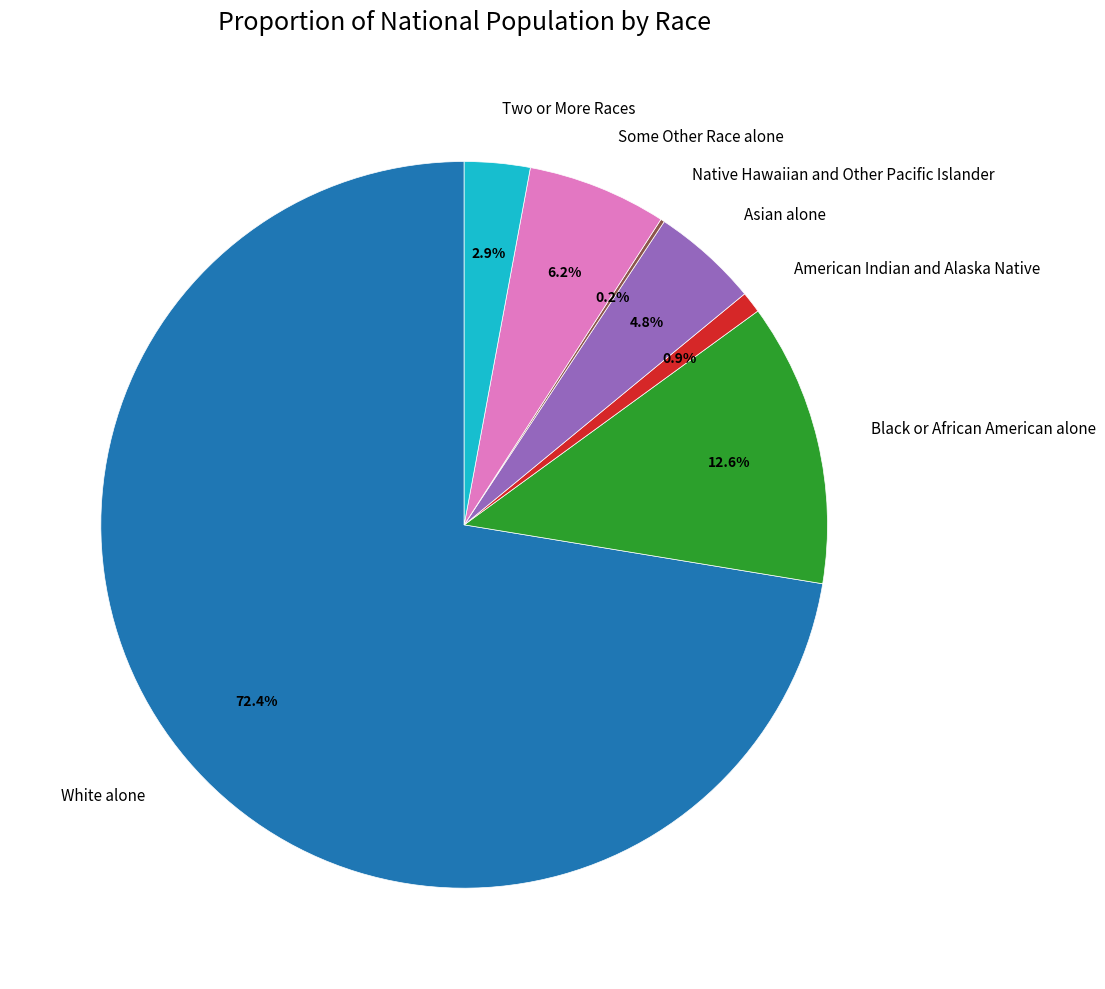

Which category accounts for the majority?

White alone